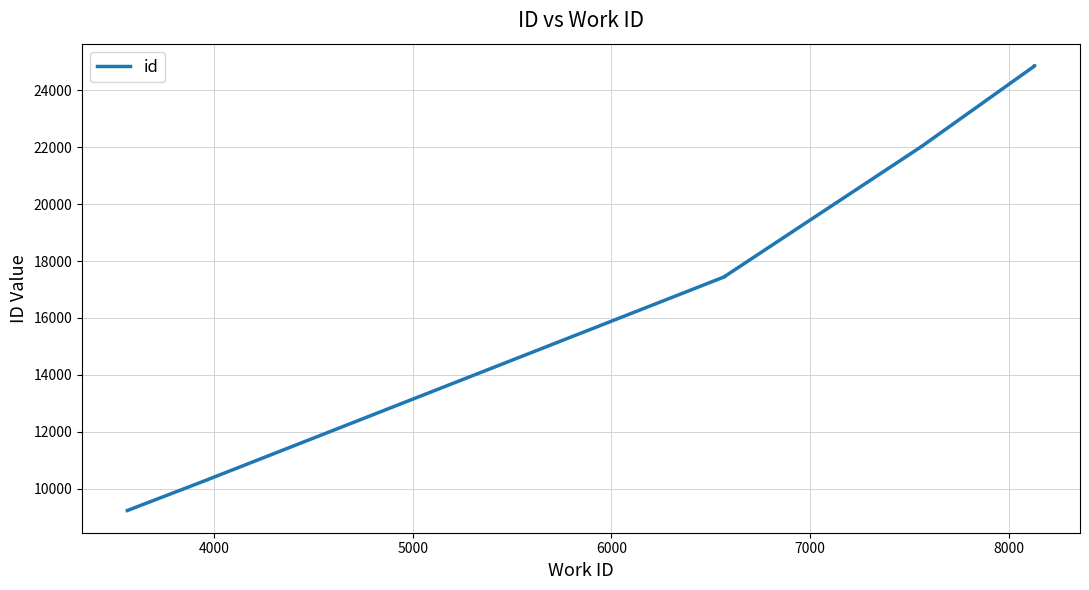

What is the label of the 6th point from the right?

5000